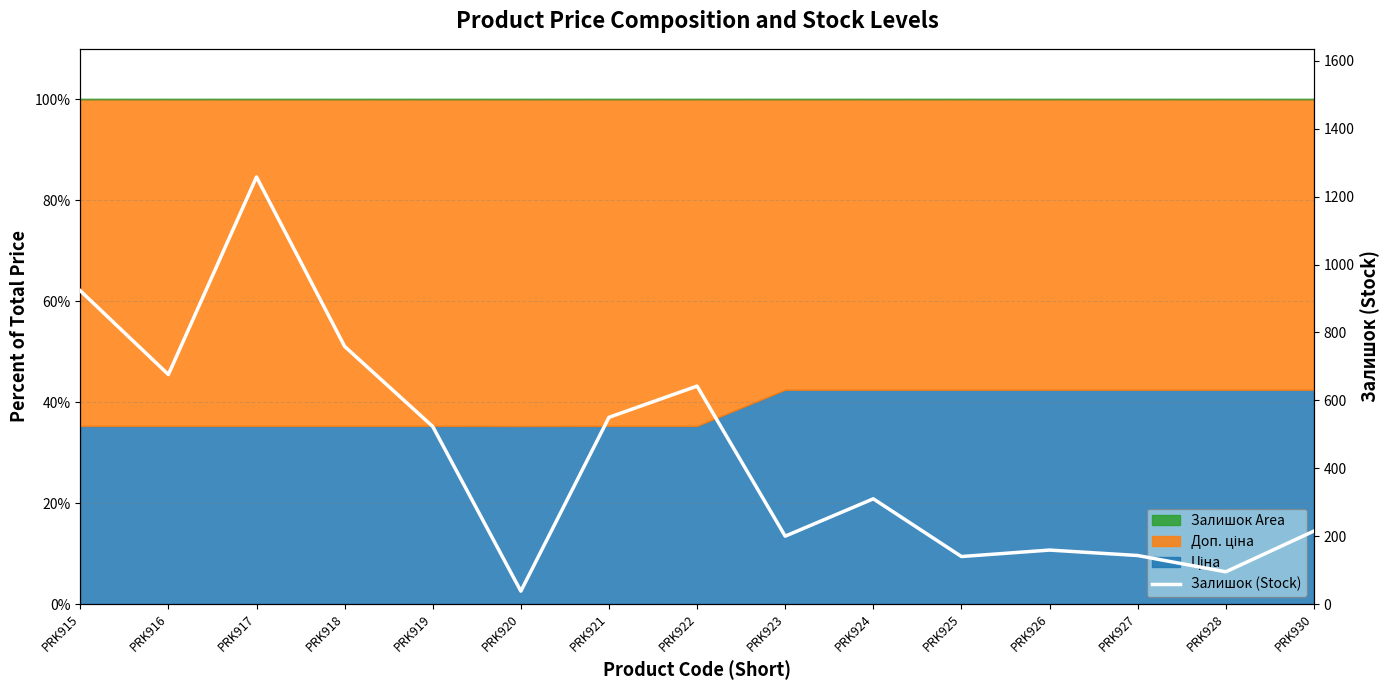

How many lines are shown in the chart?

1